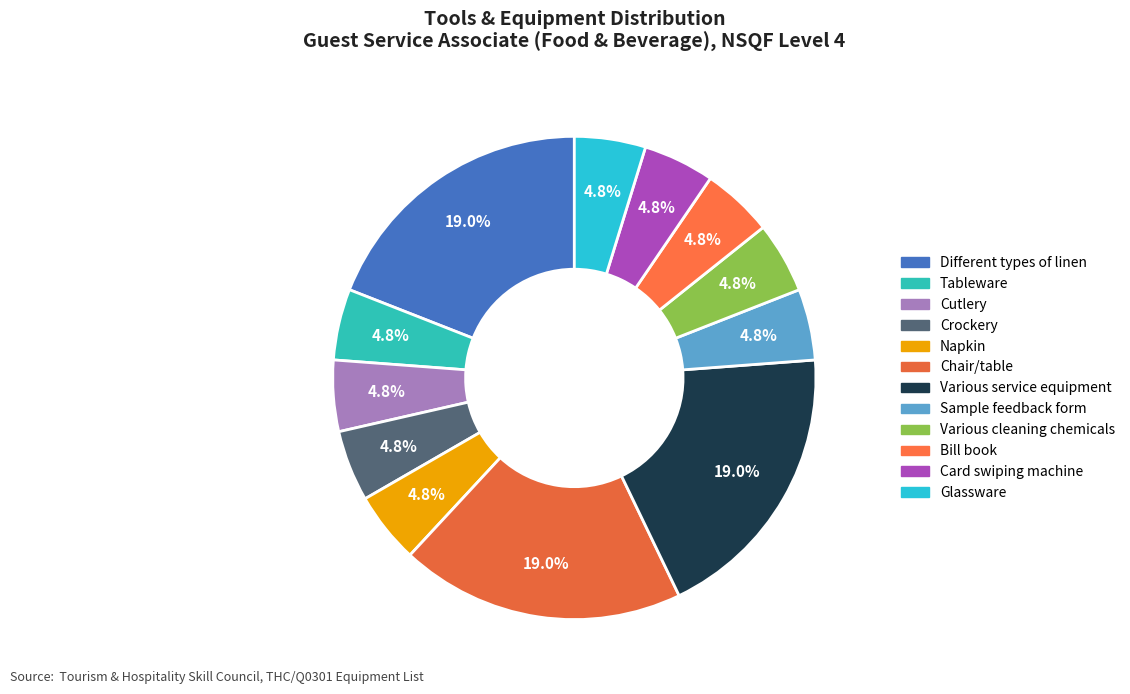

How many slices are in this pie chart?

12